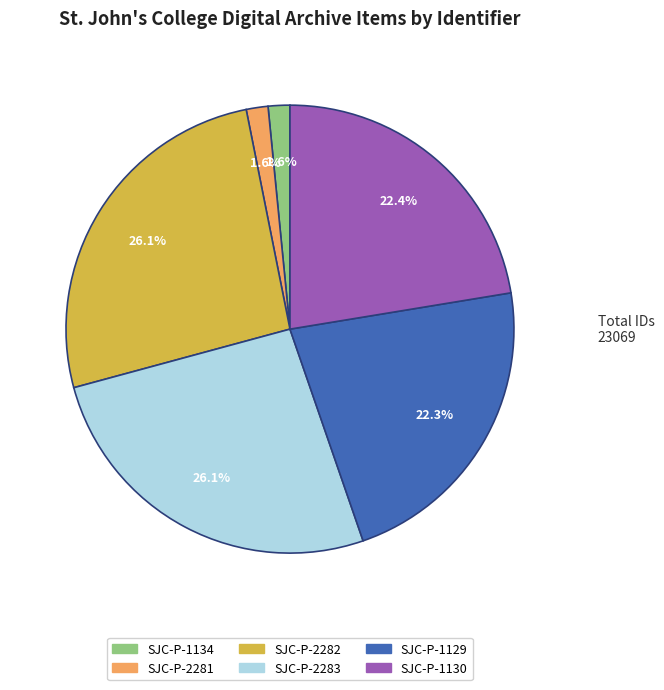

Count the number of slices in the pie.

6